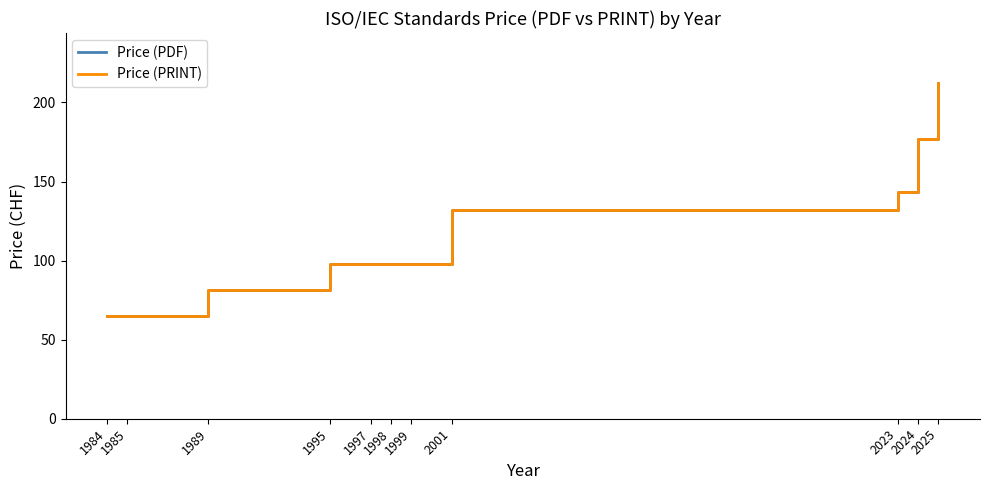

What are all the series names shown in the legend?

Price (PDF), Price (PRINT)